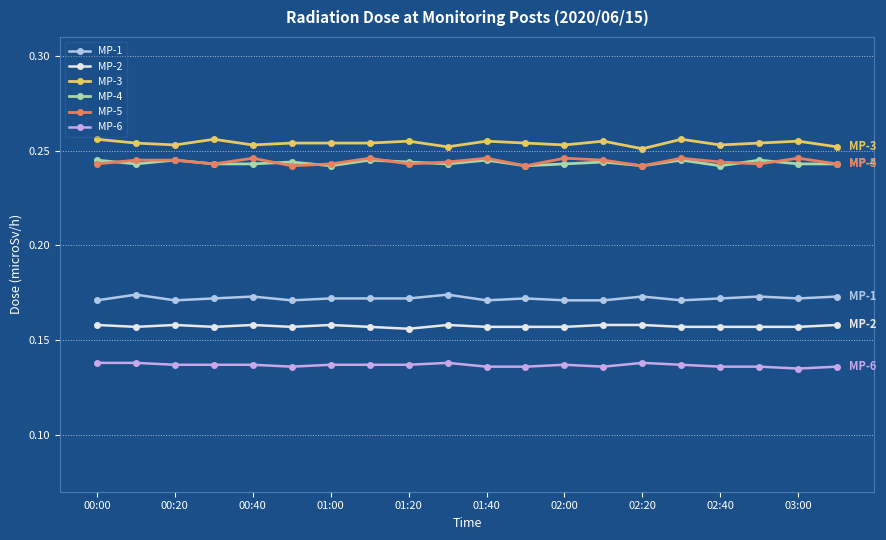

True or false: MP-1 has more than 0 points higher than both neighbors.

True